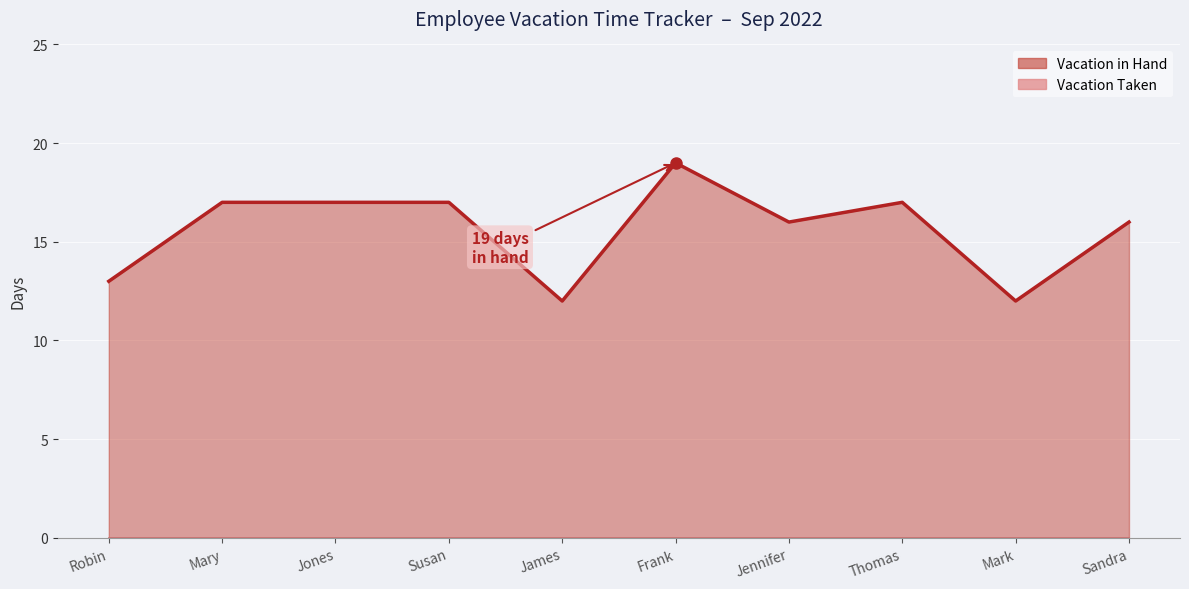

Reading left to right, list all the values displayed in this chart.

Robin=13	Mary=17	Jones=17	Susan=17	James=12	Frank=19	Jennifer=16	Thomas=17	Mark=12	Sandra=16